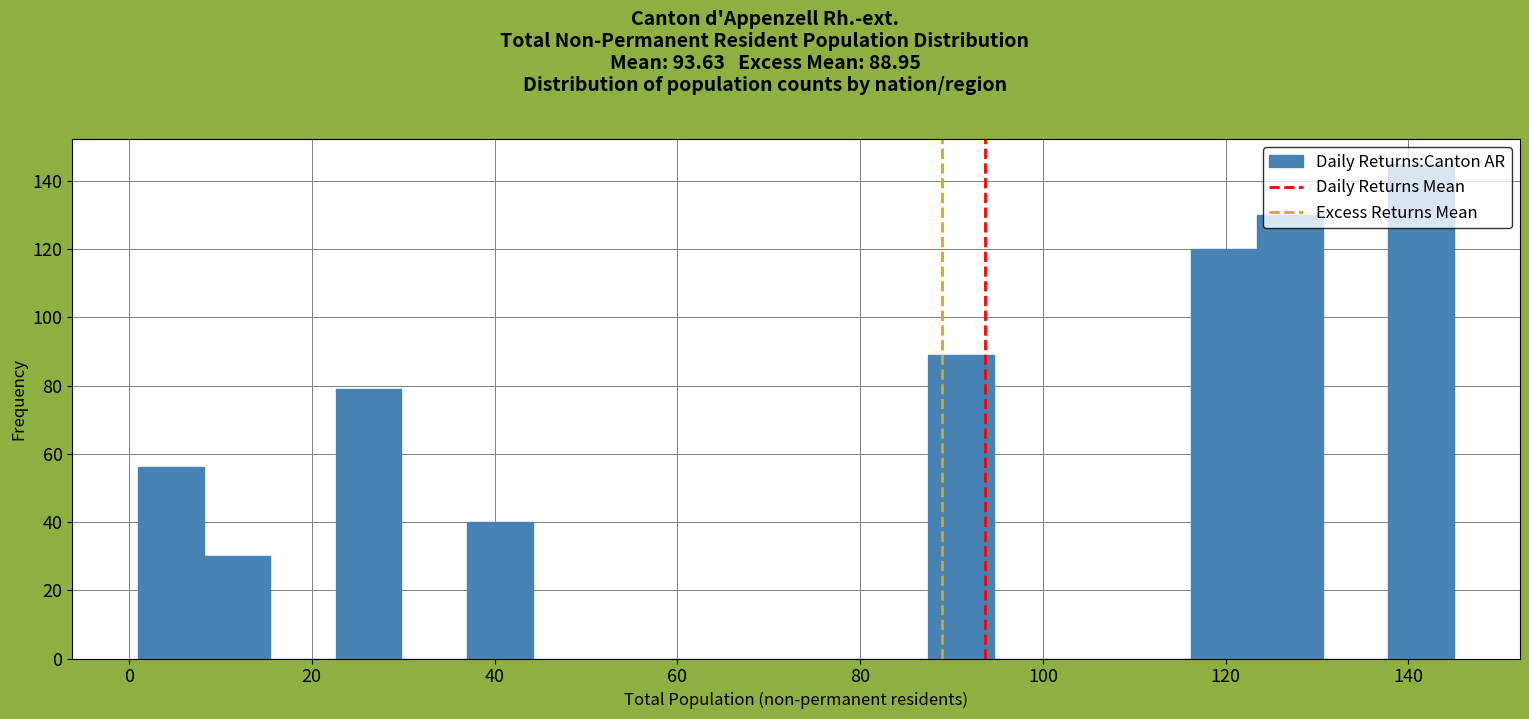

Around what value on the x-axis is the tallest bar? Give the approximate position of its centre, as read against the axis.

142